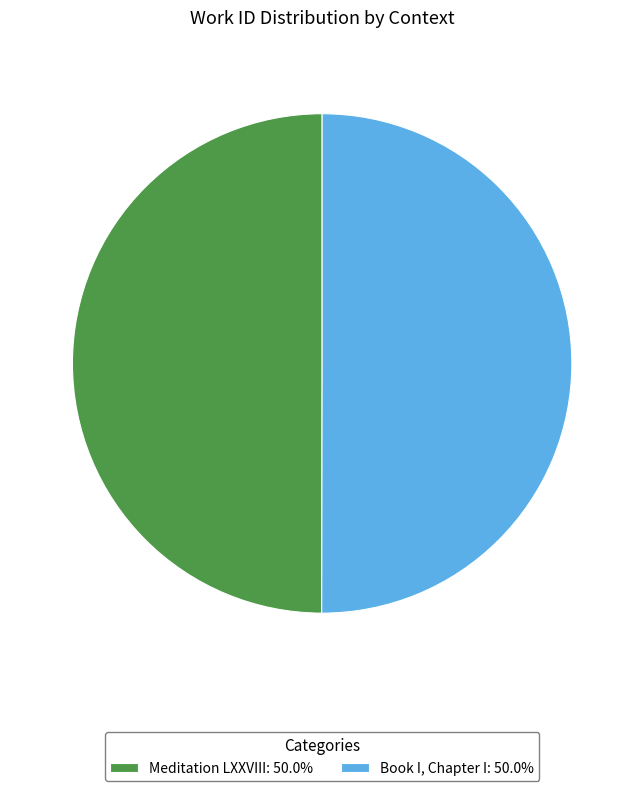

Combined, do Book I, Chapter I: 50.0% and Meditation LXXVIII: 50.0% account for over 50%?

Yes